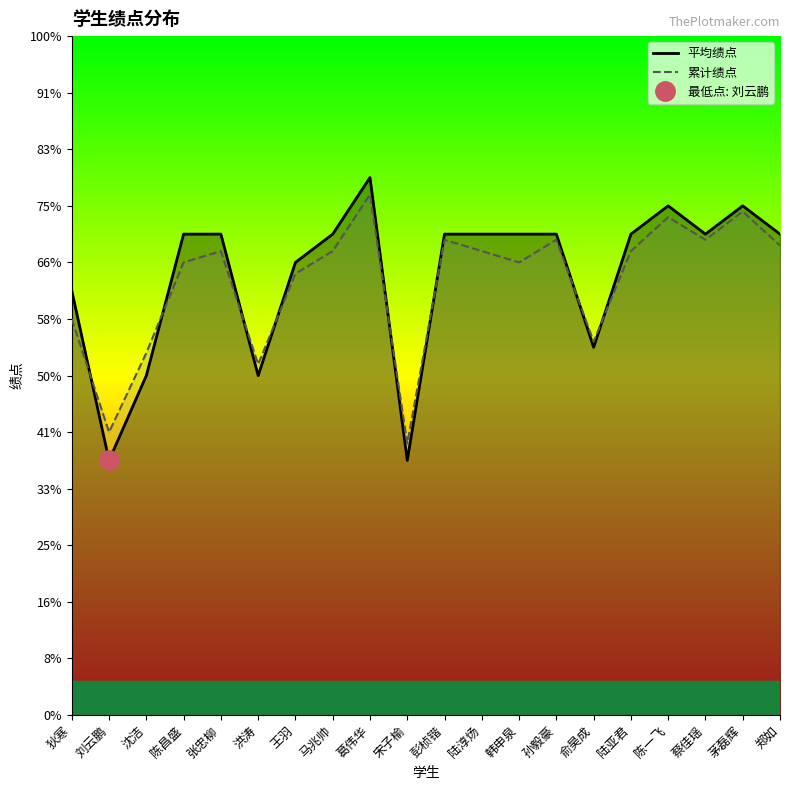

In 平均绩点, how many points are lower than both neighbors (excluding endpoints)?

5